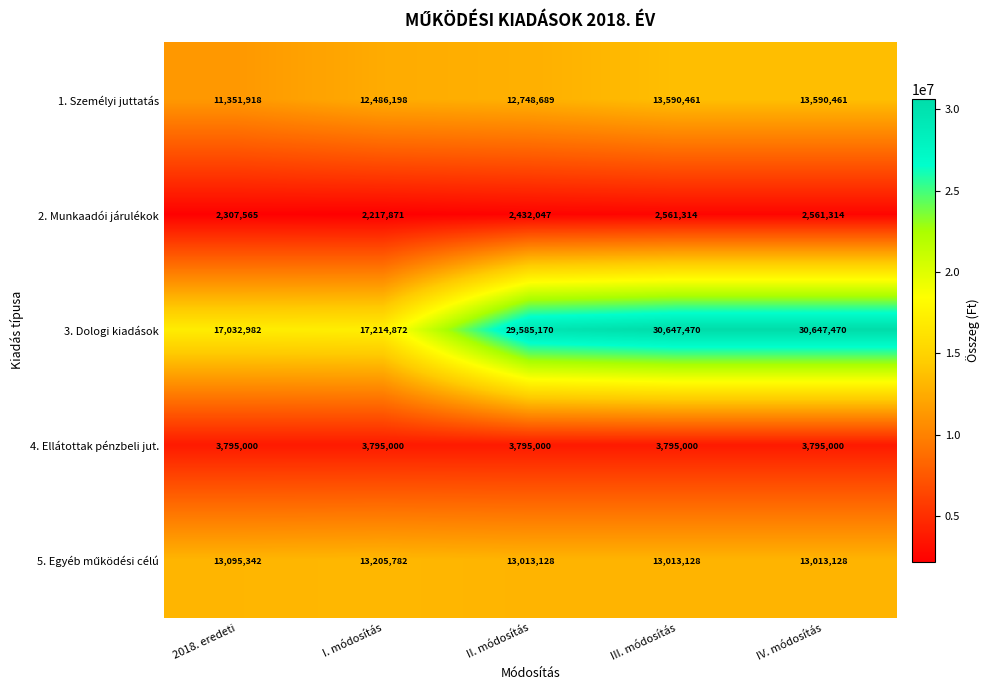

Which series has the widest spread of values?

3. Dologi kiadások